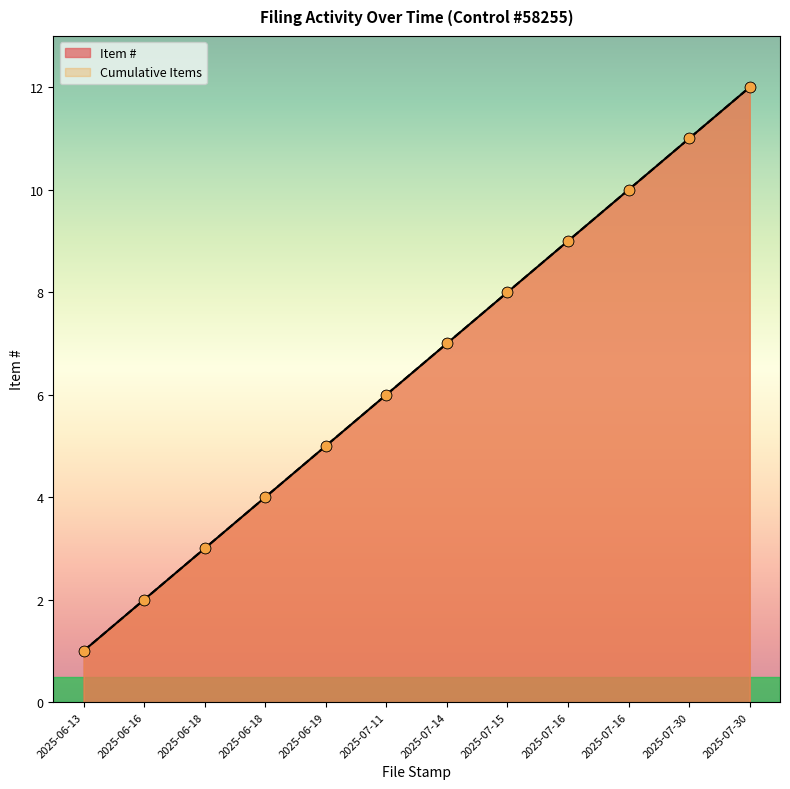

Is the value of Cumulative Items at 2025-07-16 greater than the value of Item # at 2025-07-14?

Yes